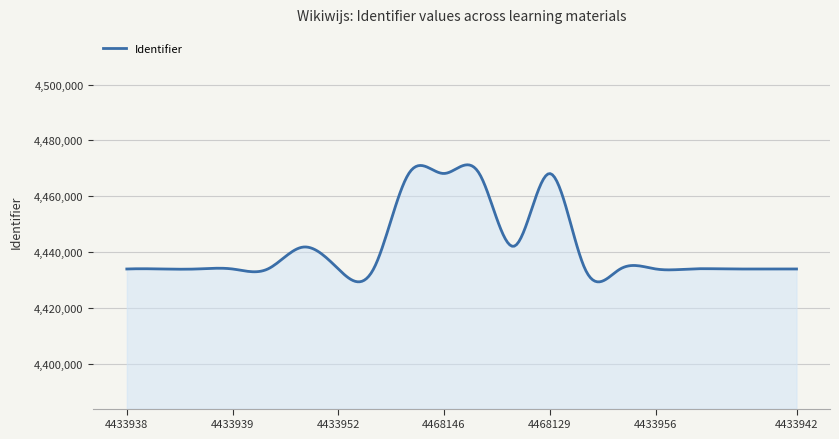

What is the minimum value shown in the chart?

4429331.4